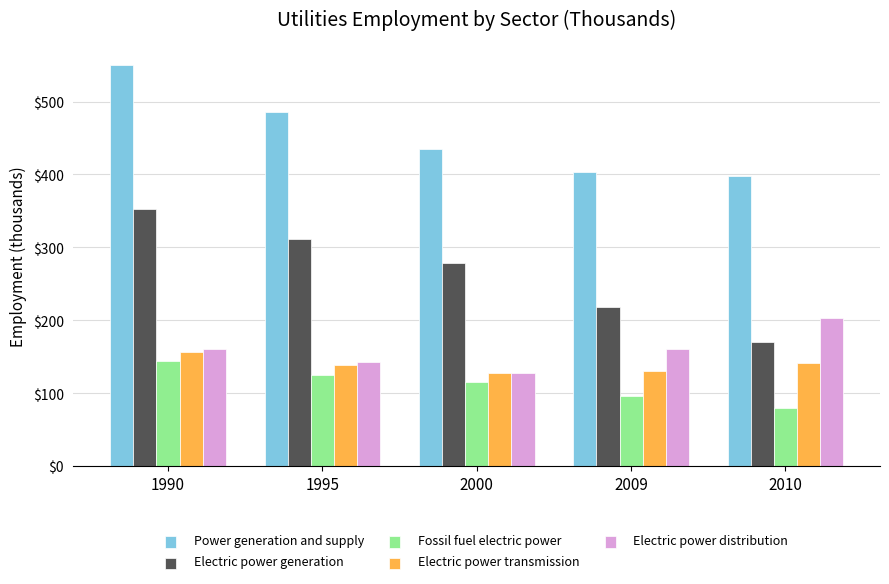

Is it true that Electric power distribution equals 82.8 at 2009?

False